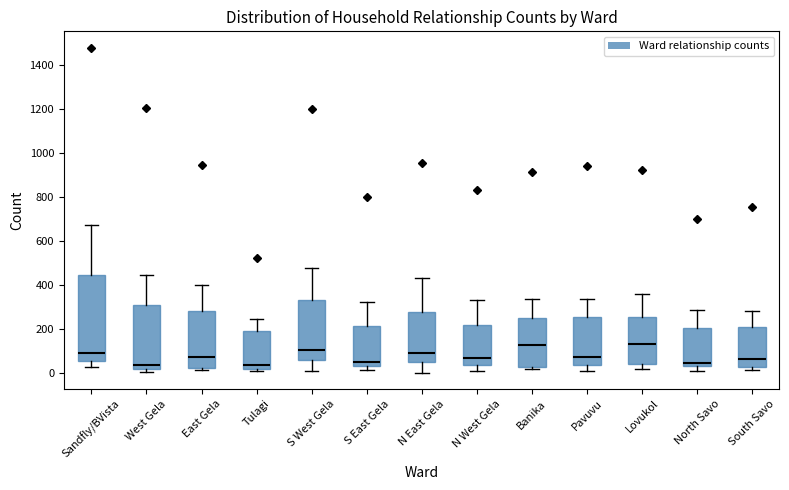

Reading left to right, read every box against the y-axis: the position of its median line, the range the box covers, and the ends of its whiskers. The values are not printed on the chart, so give them approximately, as read against the axis.

Sandfly/BVista: median 100, box 60 to 440, whiskers 20 to 680
West Gela: median 40, box 20 to 300, whiskers 0 to 440
East Gela: median 80, box 20 to 280, whiskers 20 (just below the box's lower edge) to 400
Tulagi: median 40, box 20 to 180, whiskers 0 to 240
S West Gela: median 100, box 60 to 320, whiskers 0 to 480
S East Gela: median 40, box 20 to 220, whiskers 20 (just below the box's lower edge) to 320
N East Gela: median 80, box 40 to 280, whiskers 0 to 420
N West Gela: median 60, box 40 to 220, whiskers 0 to 340
Banika: median 120, box 20 to 240, whiskers 20 (just below the box's lower edge) to 340
Pavuvu: median 80, box 40 to 260, whiskers 0 to 340
Lovukol: median 140, box 40 to 260, whiskers 20 to 360
North Savo: median 40, box 20 to 200, whiskers 0 to 280
South Savo: median 60, box 20 to 200, whiskers 20 (just below the box's lower edge) to 280